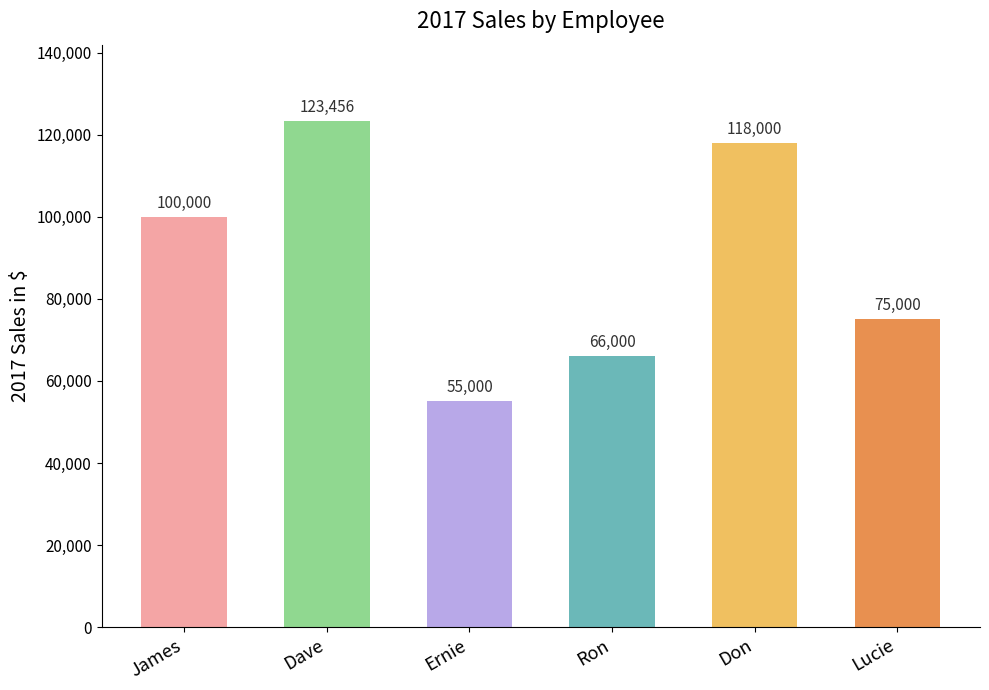

True or false: the data shows 41917 at Dave.

False